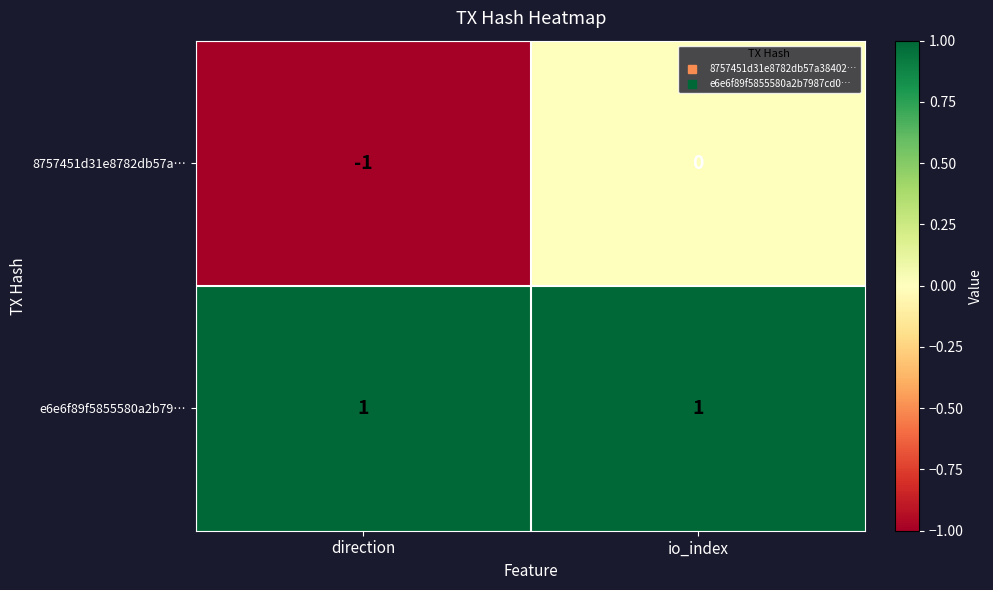

Is it true that e6e6f89f5855580a2b79… equals 1 at direction?

True